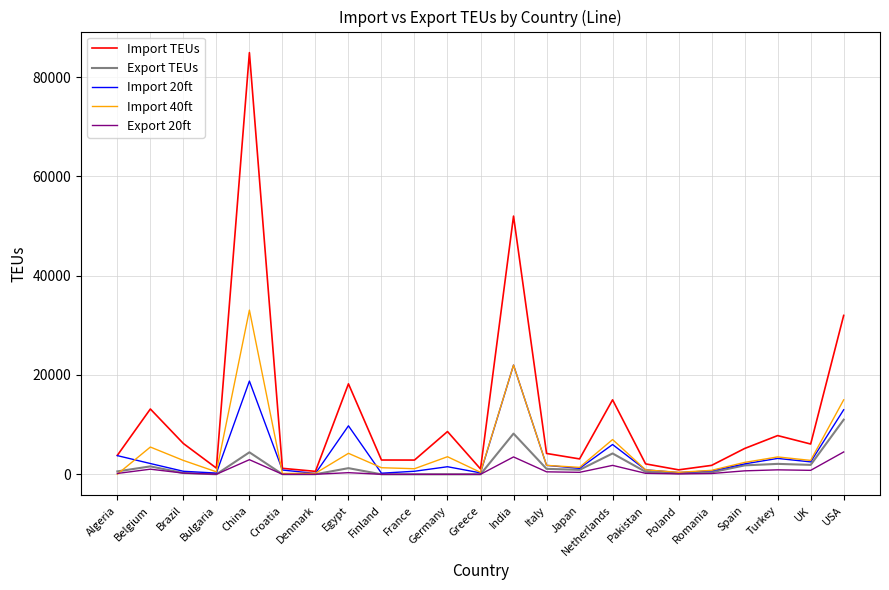

Which series changed the most between Croatia and India?

Import TEUs